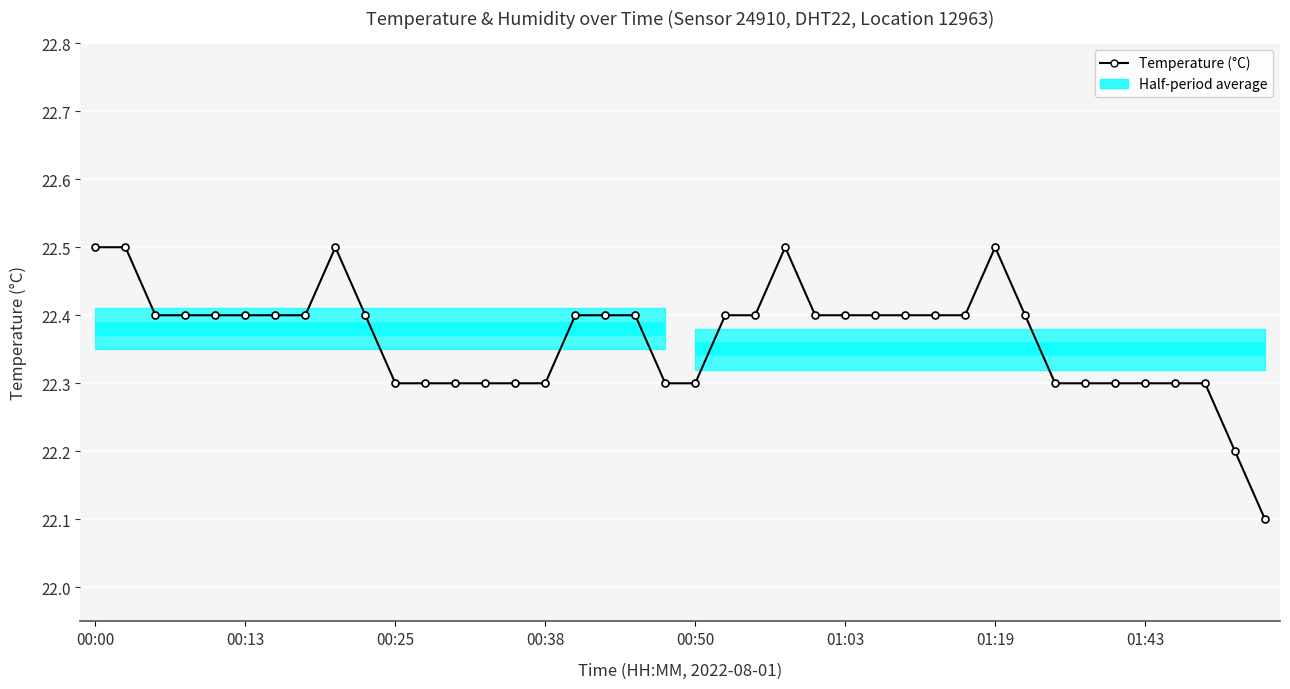

What is the change in value from 01:03 to 11?

-0.1